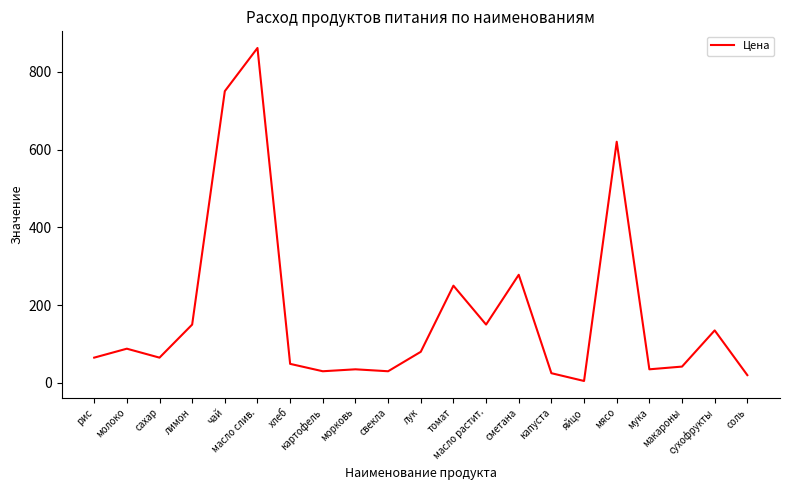

How many distinct data groups are displayed?

1